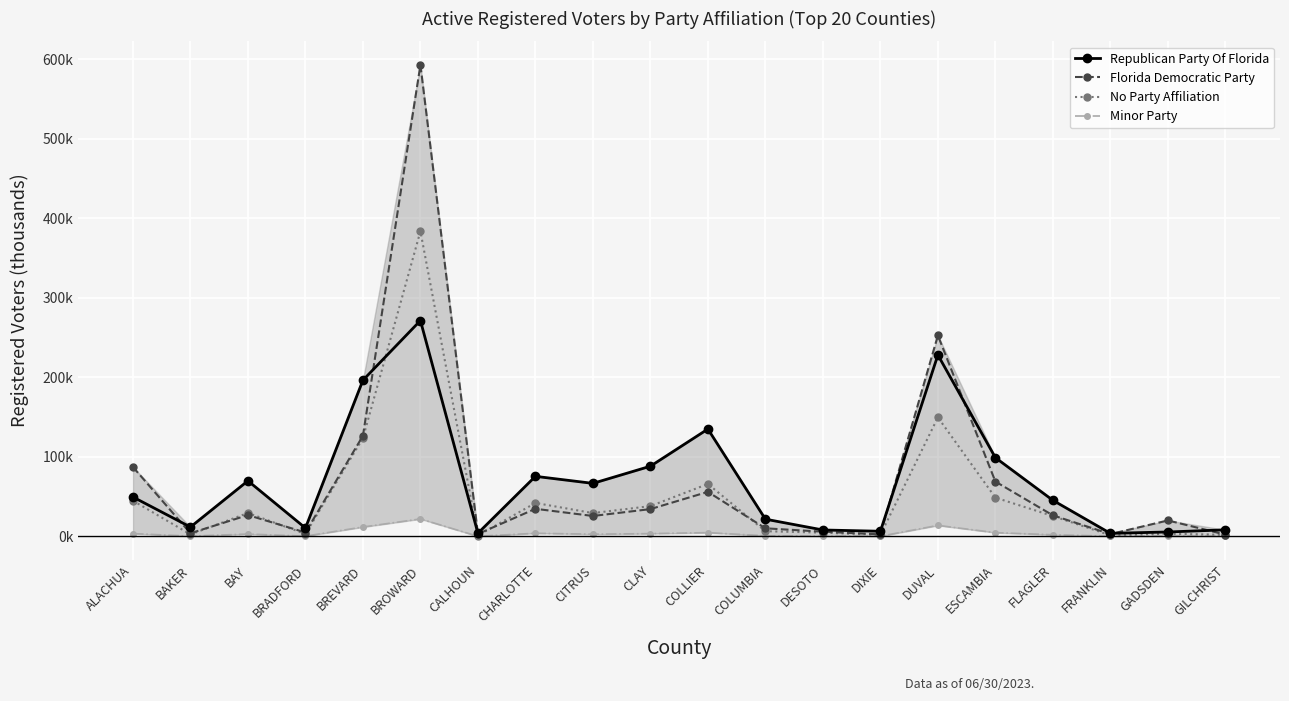

What is the difference between the highest and lowest values at CITRUS?

63.9